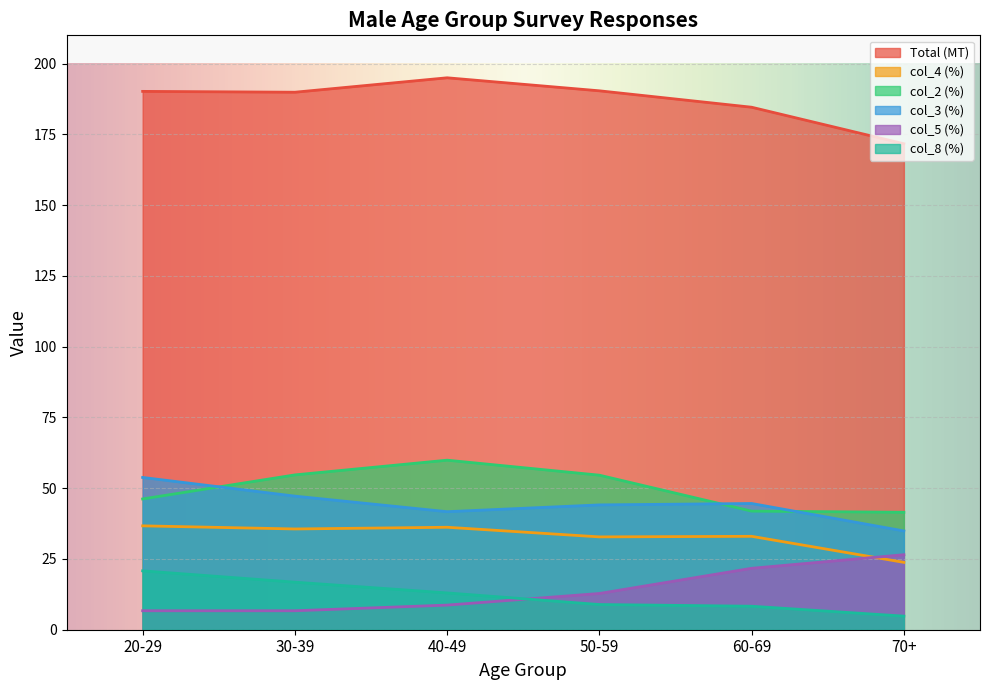

Rank the categories by col_3 (%) value from lowest to highest.

70+, 40-49, 50-59, 60-69, 30-39, 20-29